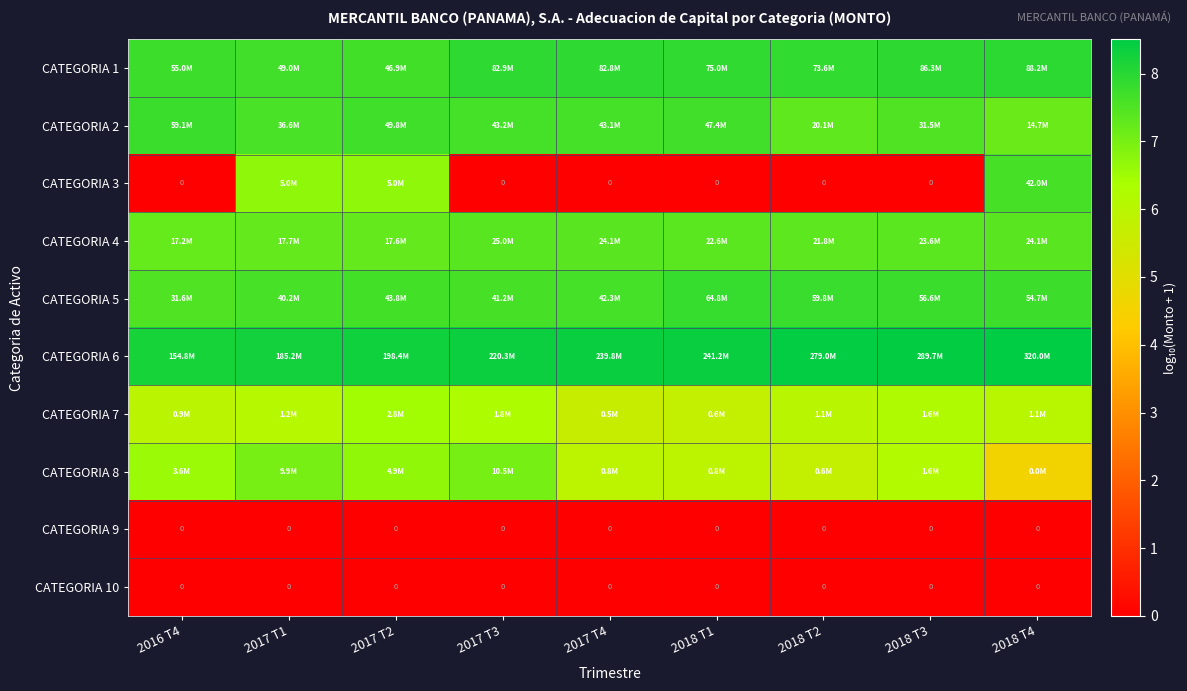

At 2017 T2, list the series in order from largest to smallest.

CATEGORIA 6, CATEGORIA 2, CATEGORIA 1, CATEGORIA 5, CATEGORIA 4, CATEGORIA 3, CATEGORIA 8, CATEGORIA 7, CATEGORIA 9, CATEGORIA 10